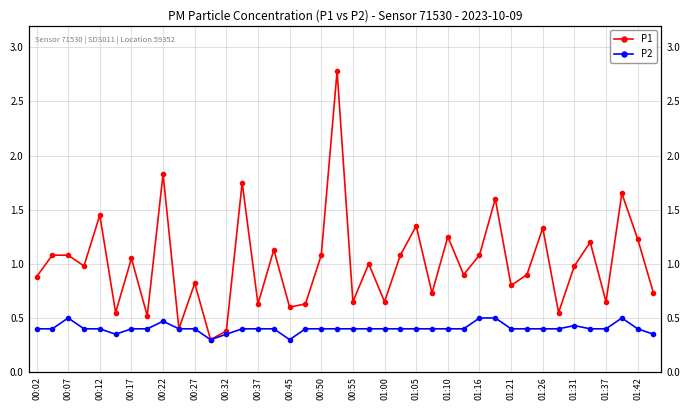

Which series has the widest spread of values?

P1